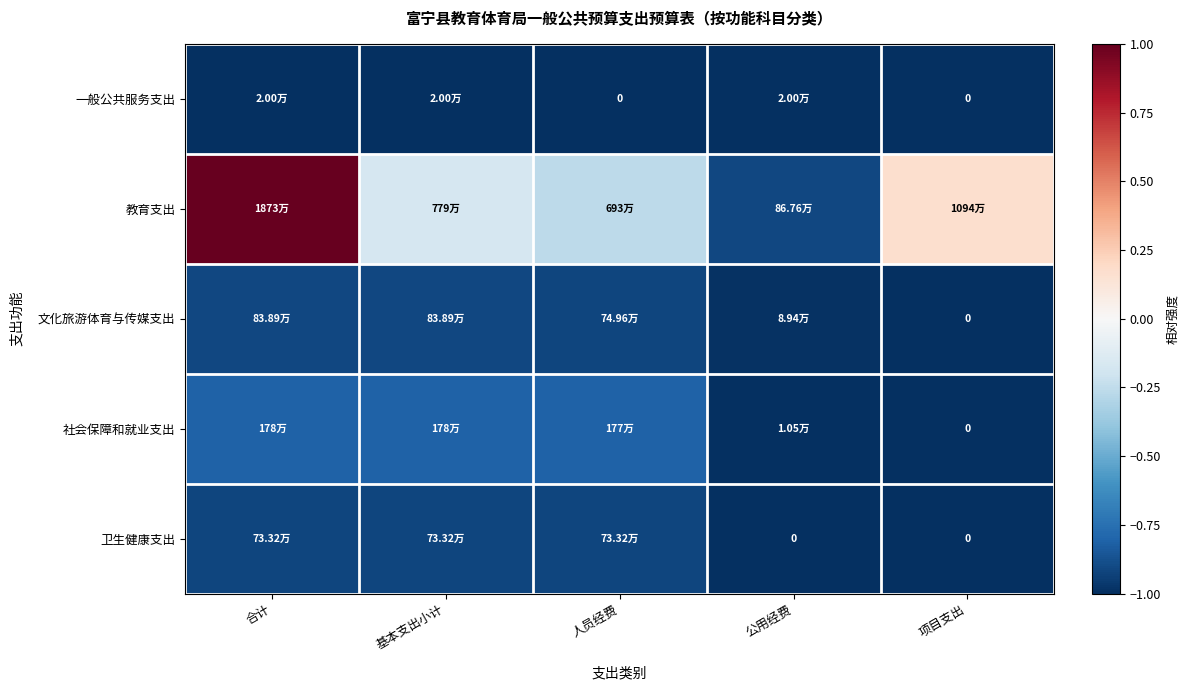

What is the difference between the highest and lowest values at 基本支出小计?

0.8